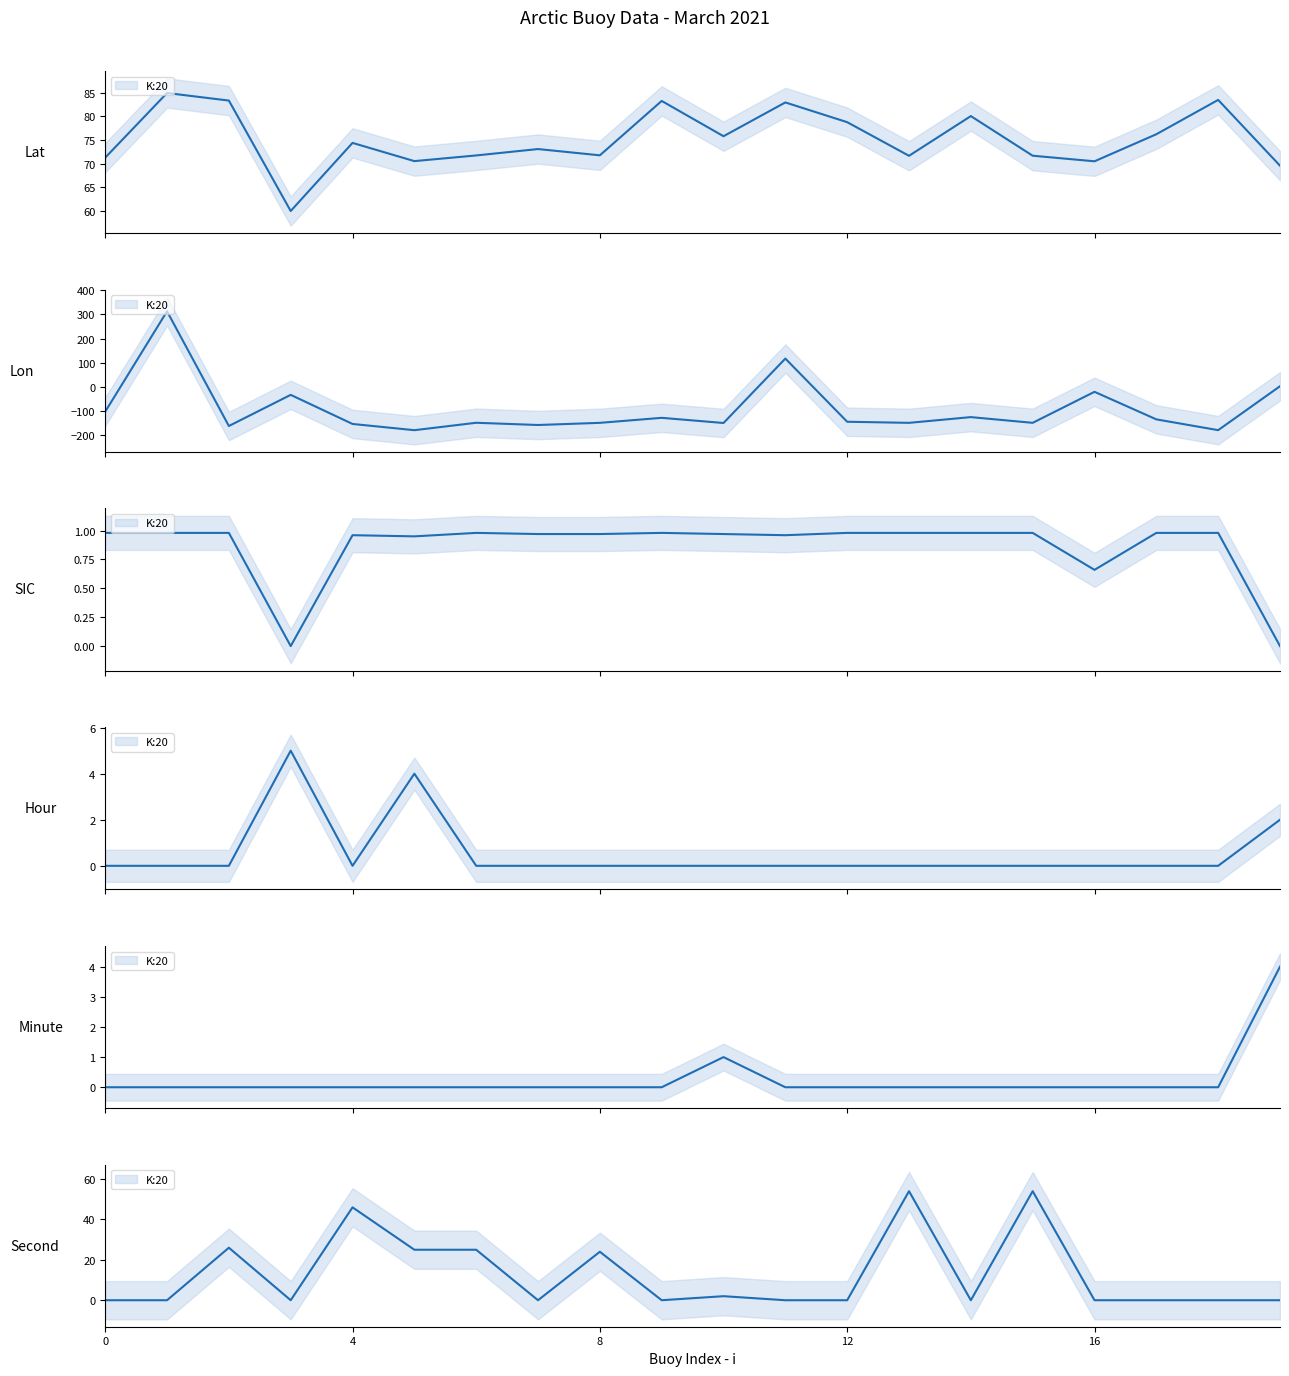

What is the difference between the maximum and minimum values?

54